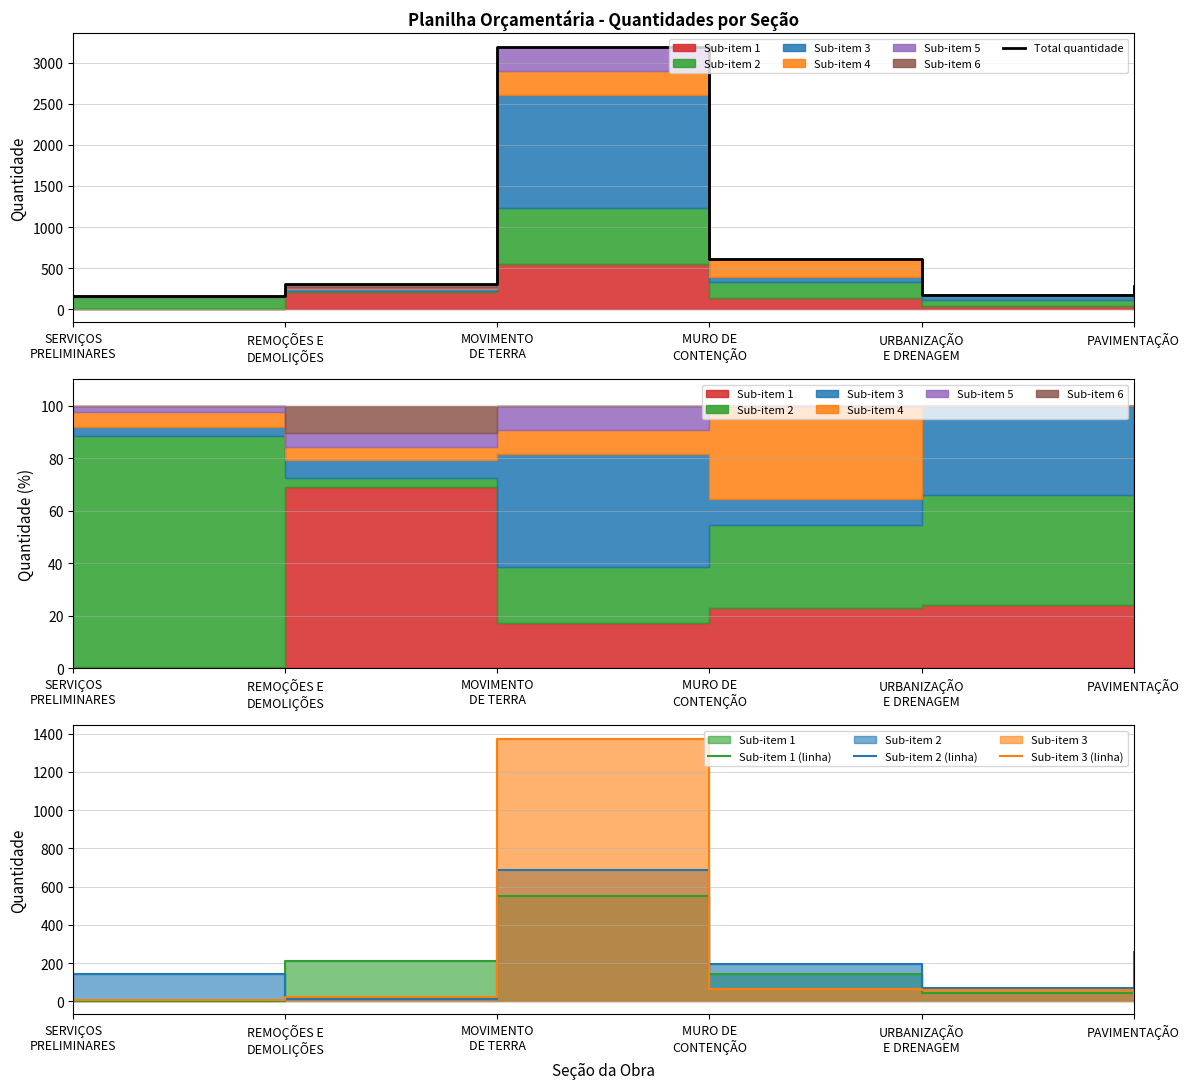

True or false: Total quantidade and Sub-item 3 (linha) intersect in this chart.

False